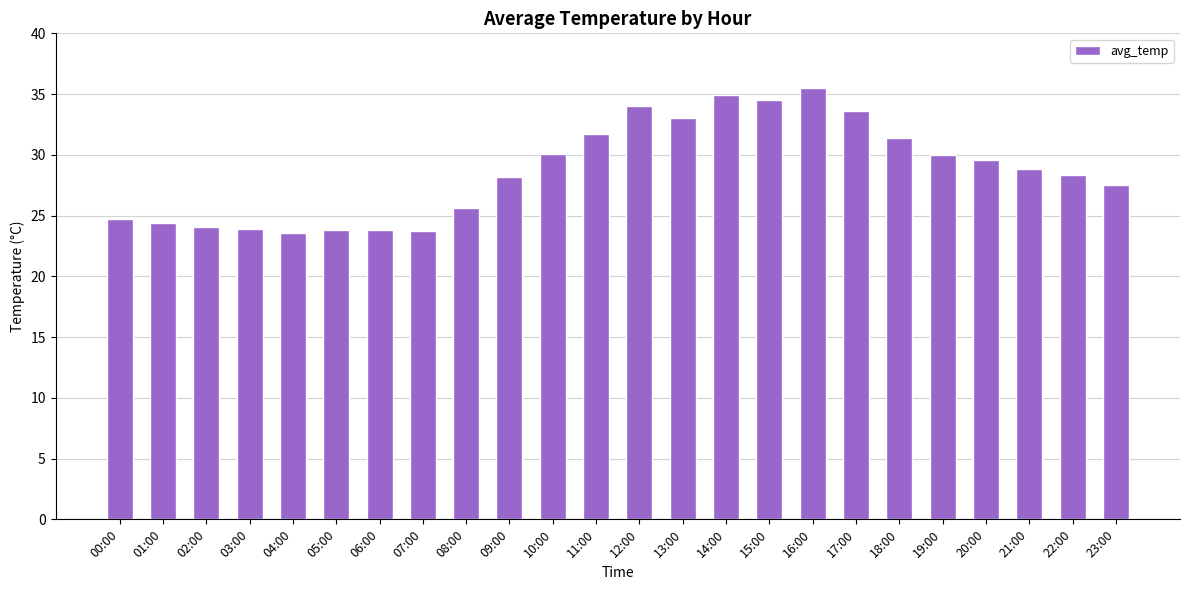

What position from the right is 00:00?

24